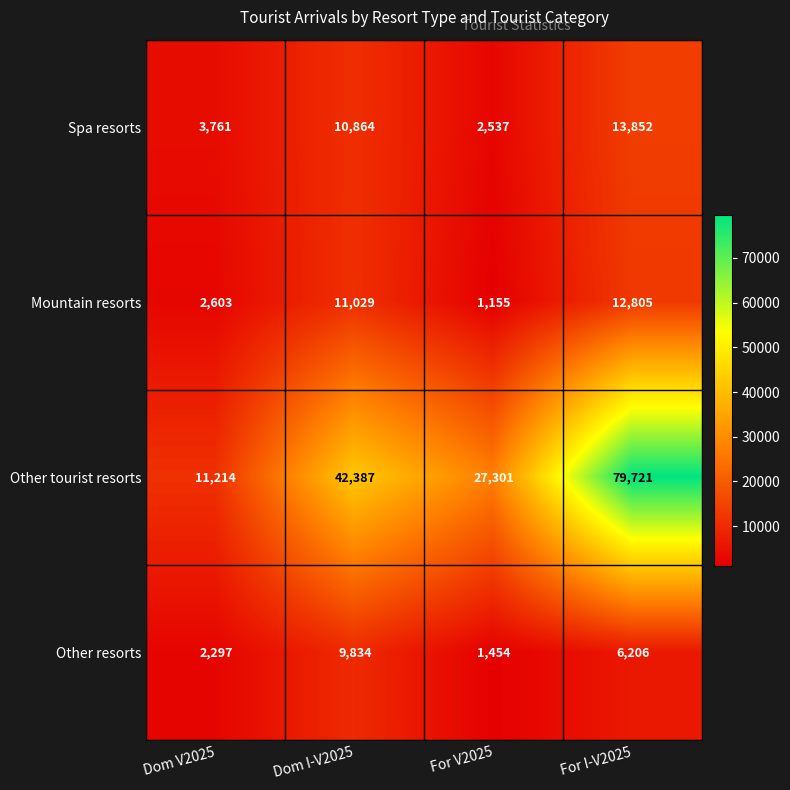

Read the Spa resorts value at Dom V2025, to the nearest 10.

3760